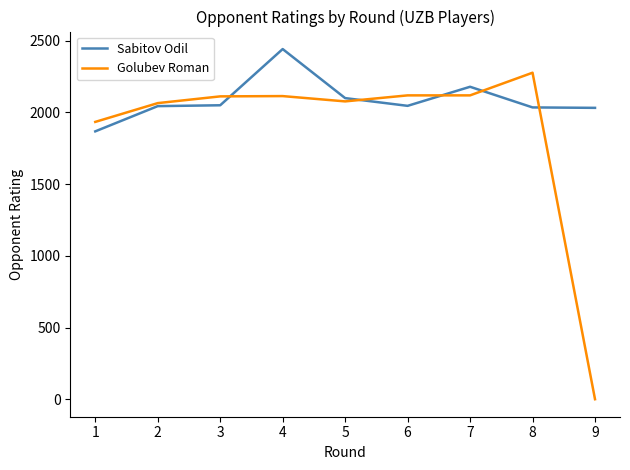

The value of Sabitov Odil at 4 is 2442. True or false?

True